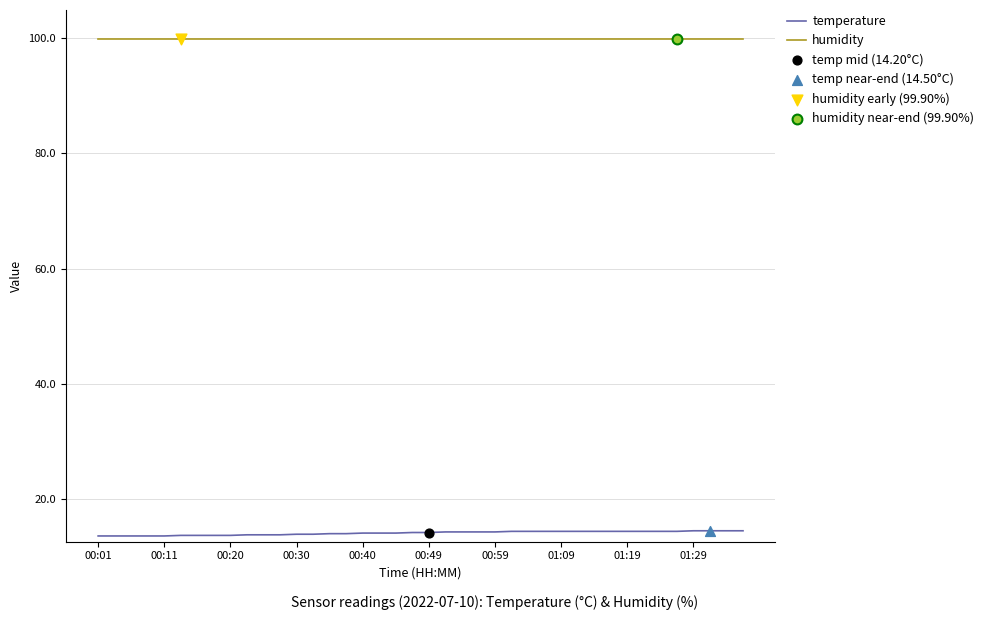

Which series has the largest total across all categories?

humidity